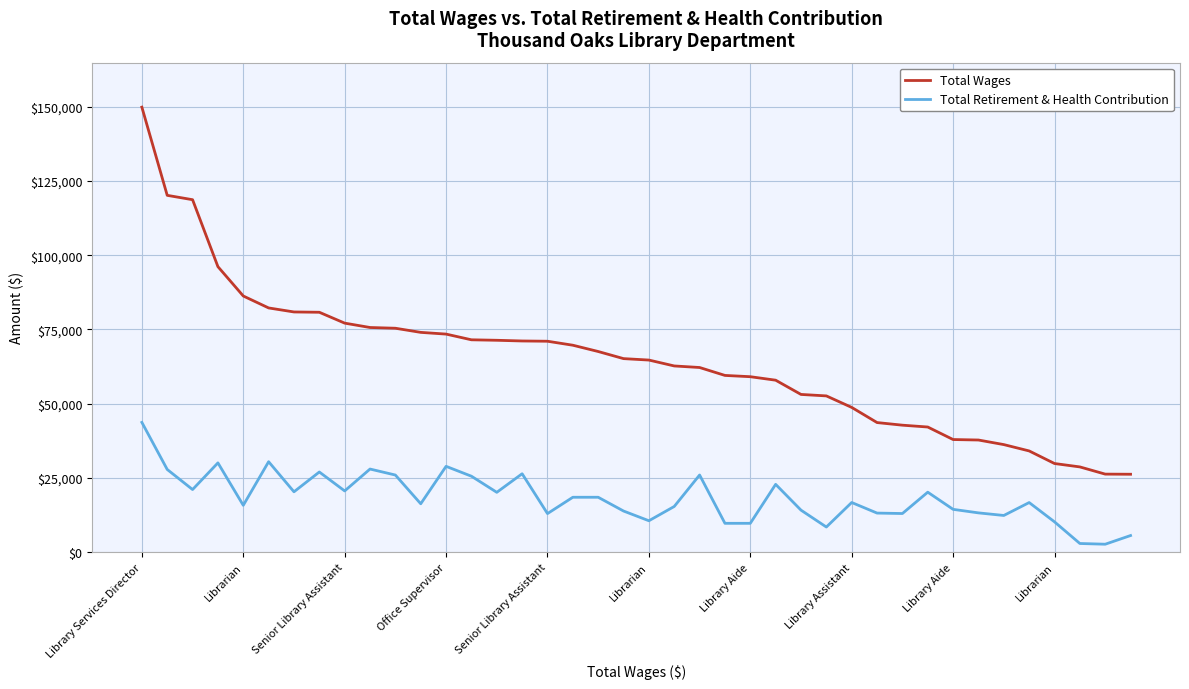

True or false: Total Retirement & Health Contribution and Total Wages intersect in this chart.

False